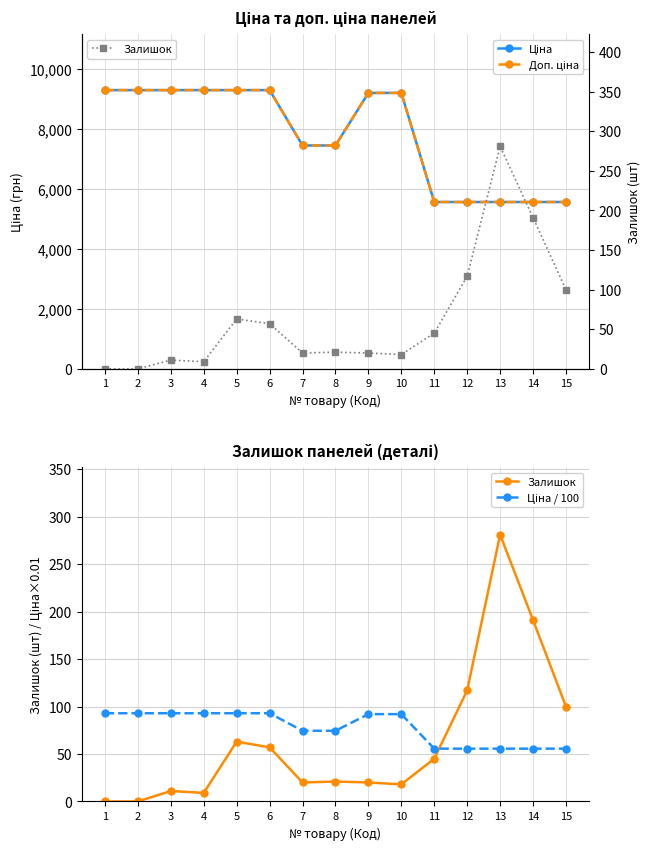

How many lines are shown in the chart?

4